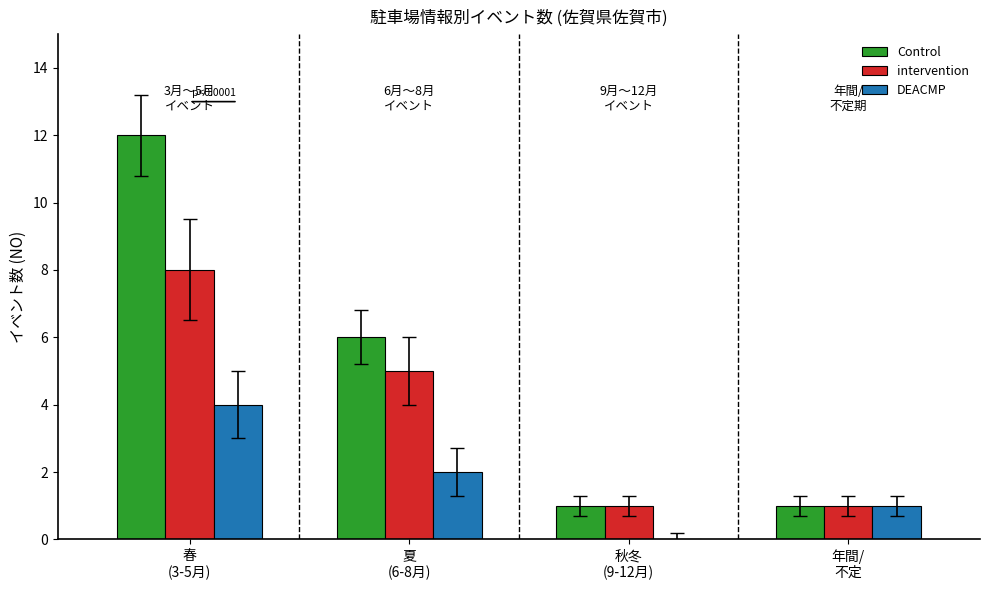

Which series has the largest total across all categories?

Control